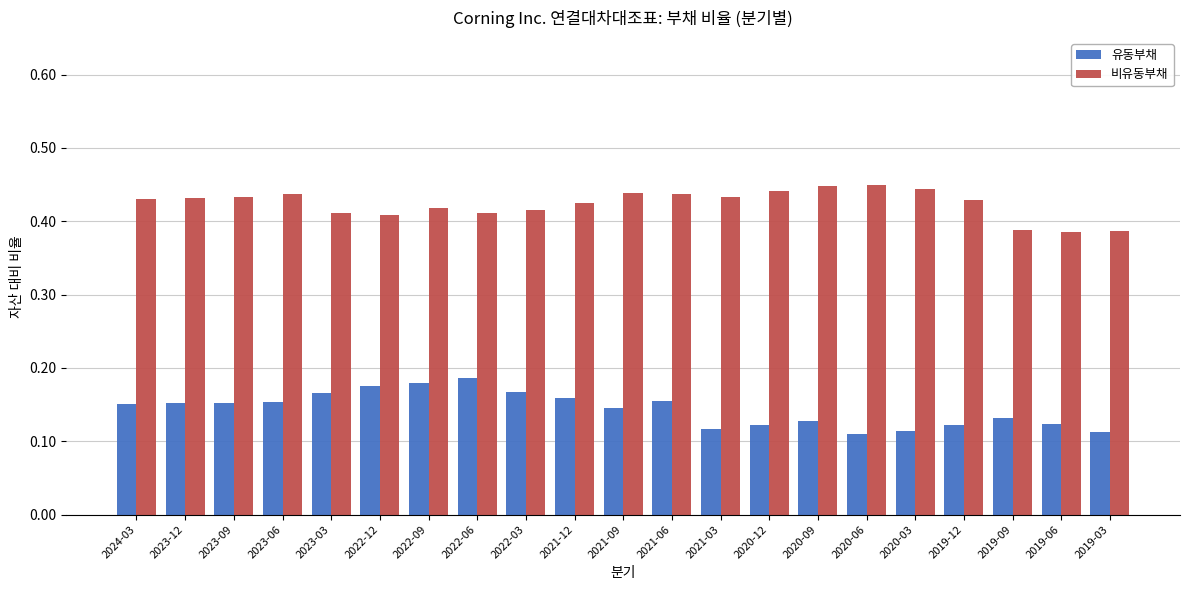

Is the value of 유동부채 at 2020-12 greater than the value of 비유동부채 at 2023-03?

No